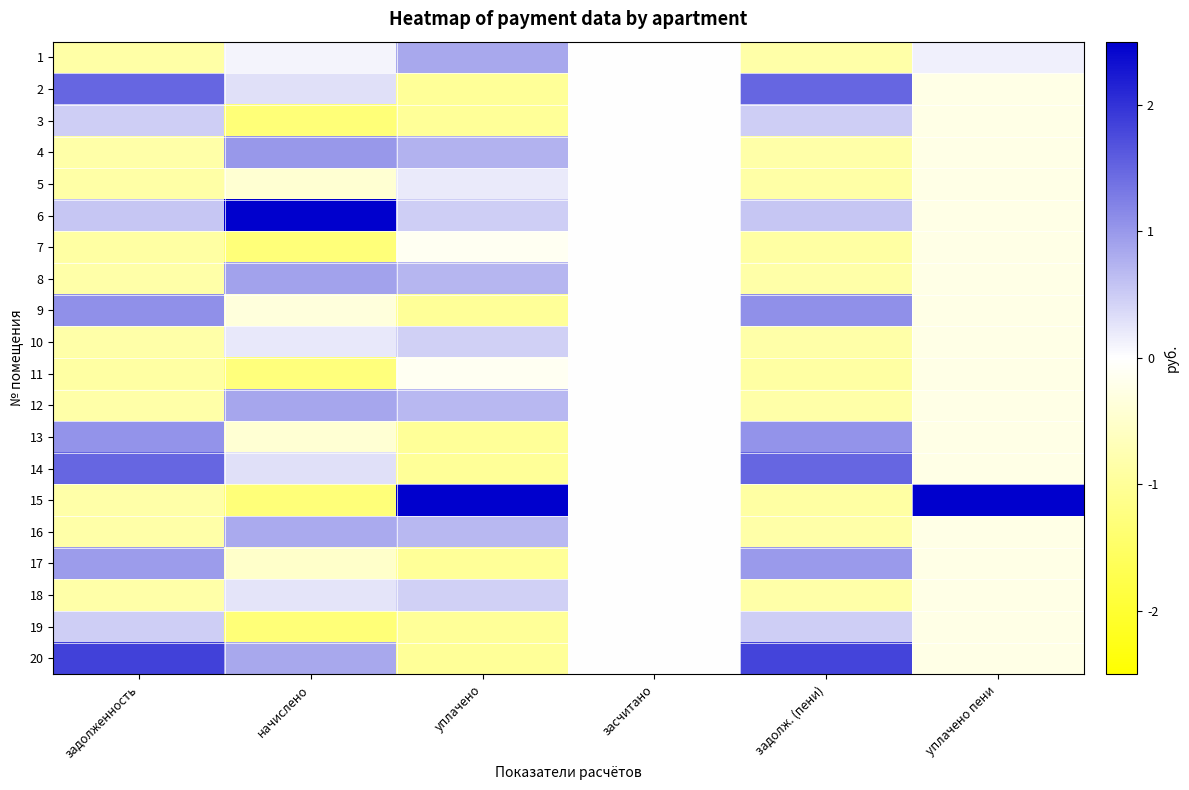

Between уплачено пени and задолж. (пени), which is larger?

уплачено пени